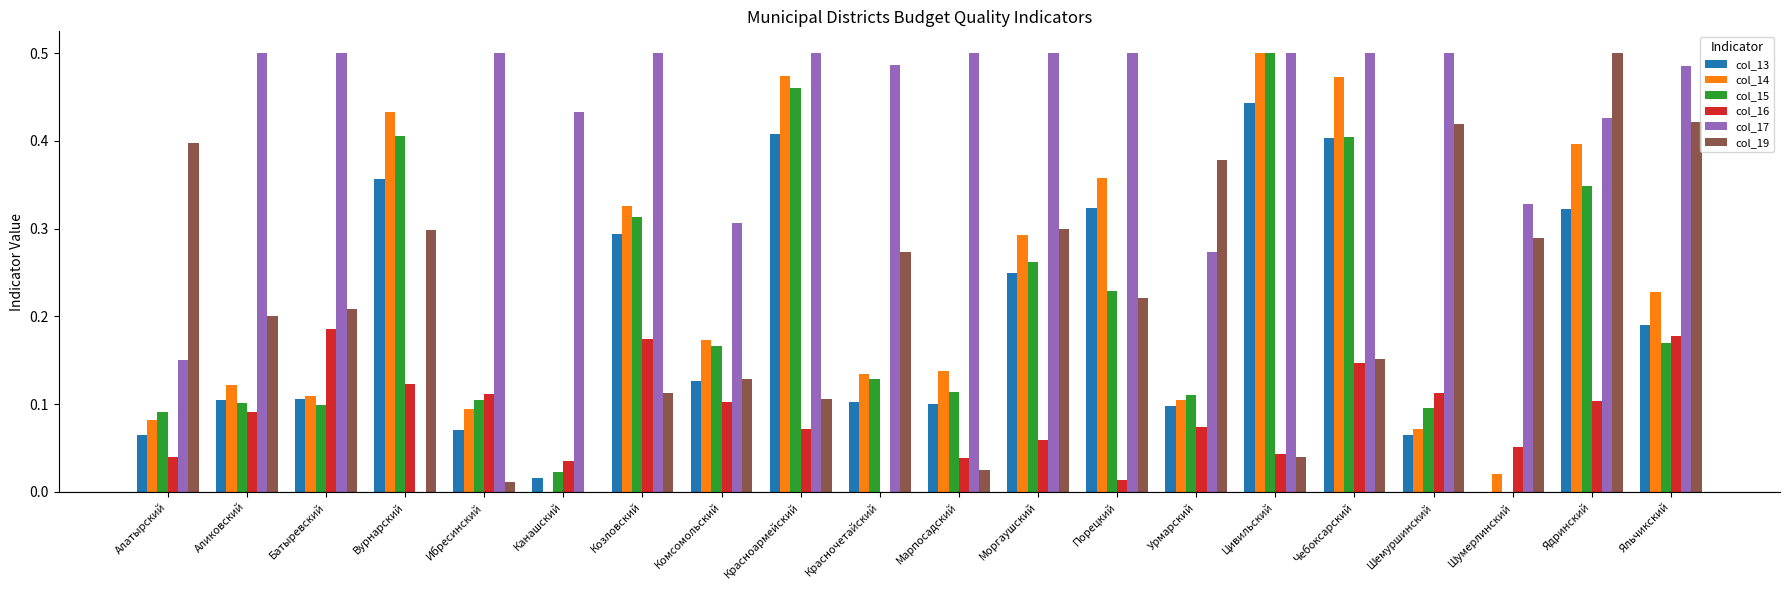

What is the sum of all col_19 values?

4.5